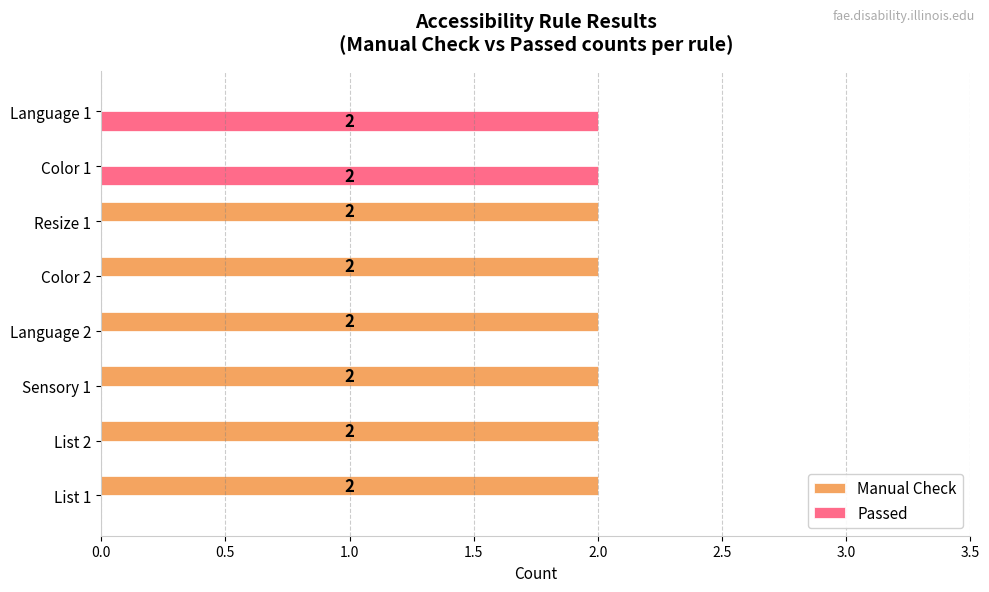

What is the sum of the Manual Check values at Sensory 1 and List 2?

4